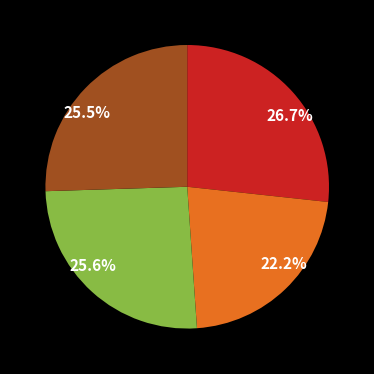

Is there any slice that represents more than half of the pie?

No